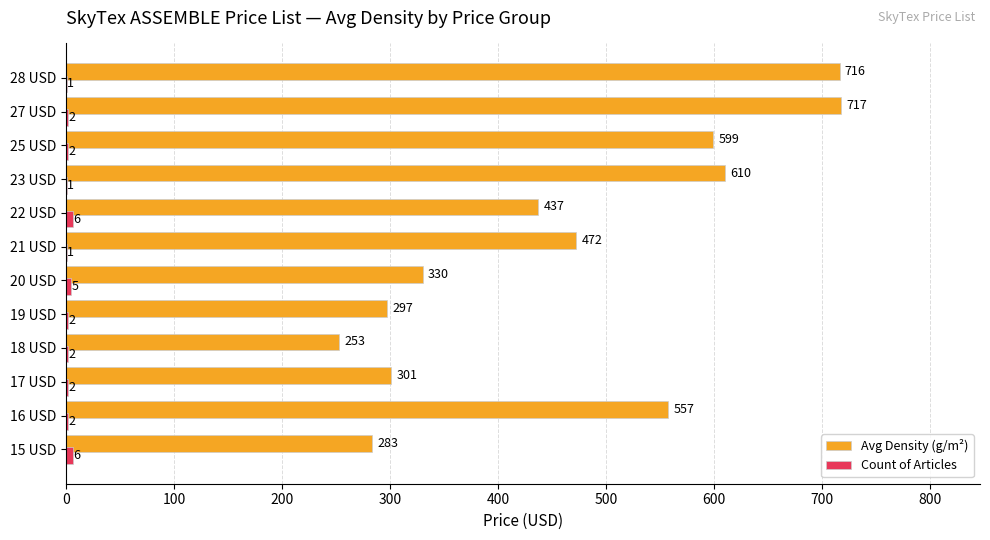

What is the highest value of the Avg Density (g/m²) series?

717